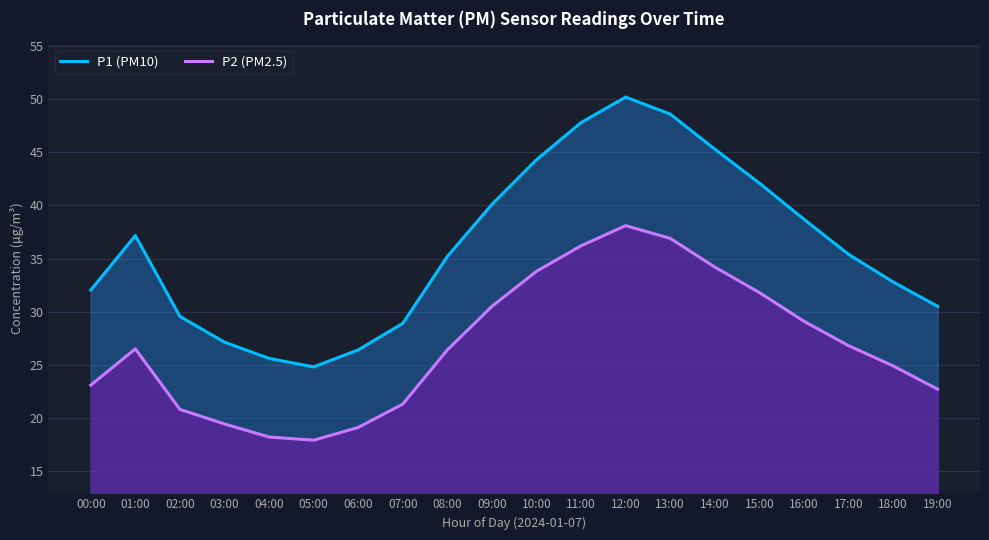

What is the difference between the highest and lowest values at 10:00?

10.5